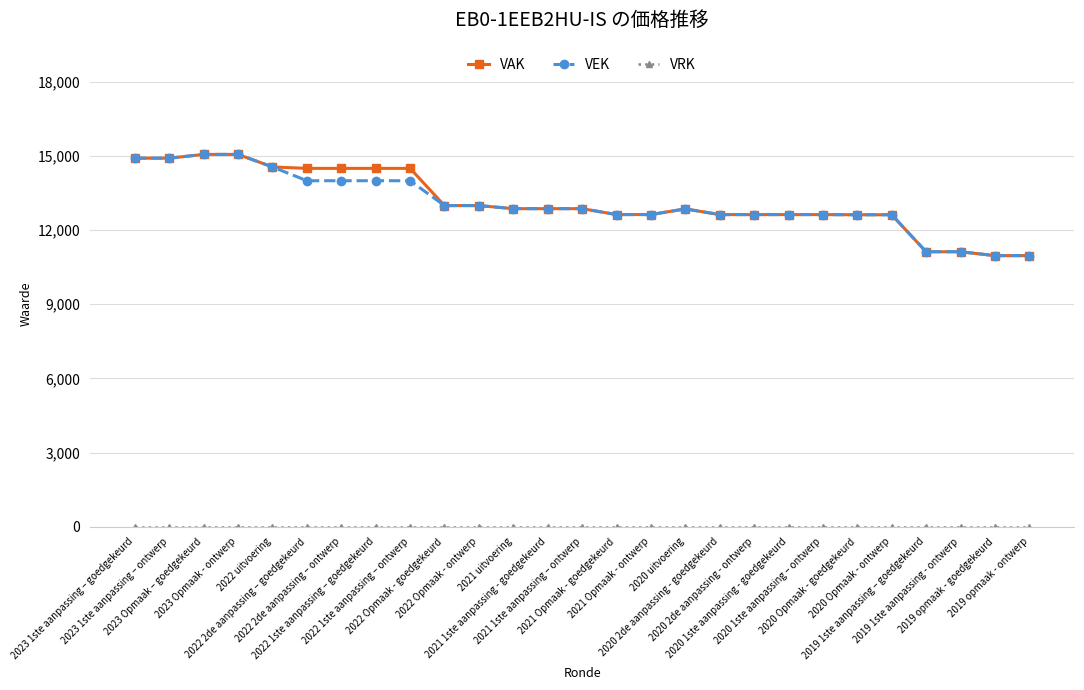

How many lines are shown in the chart?

3